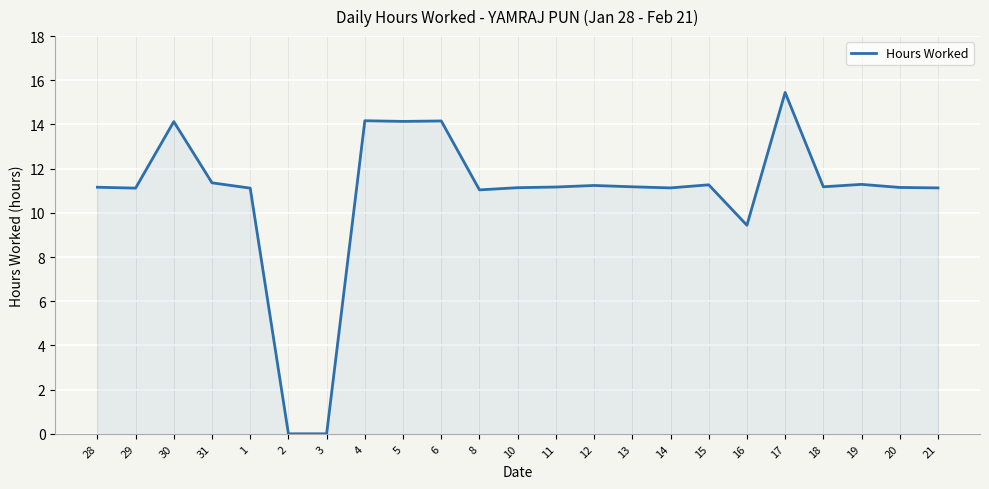

Which category has the highest value across all series?

17